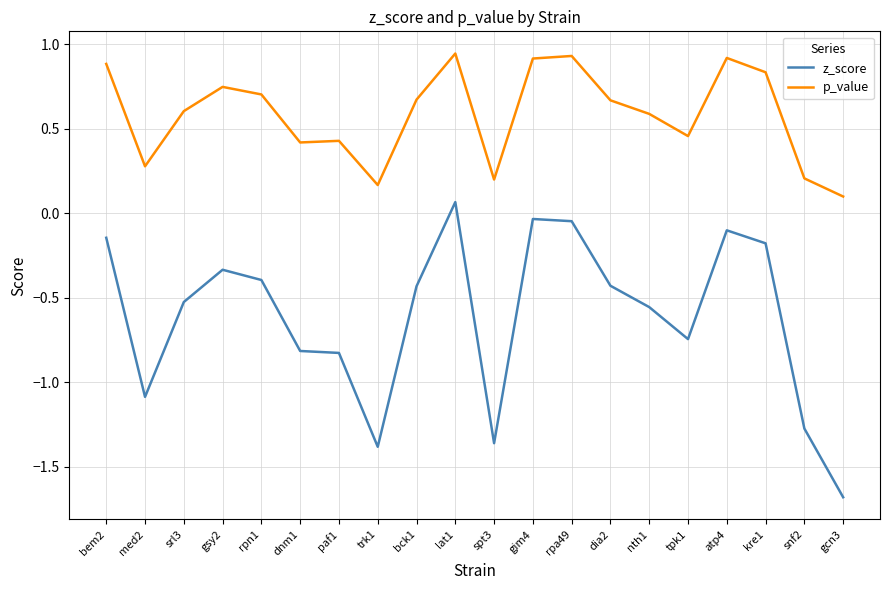

List the series in order of their overall mean, lowest first.

z_score, p_value